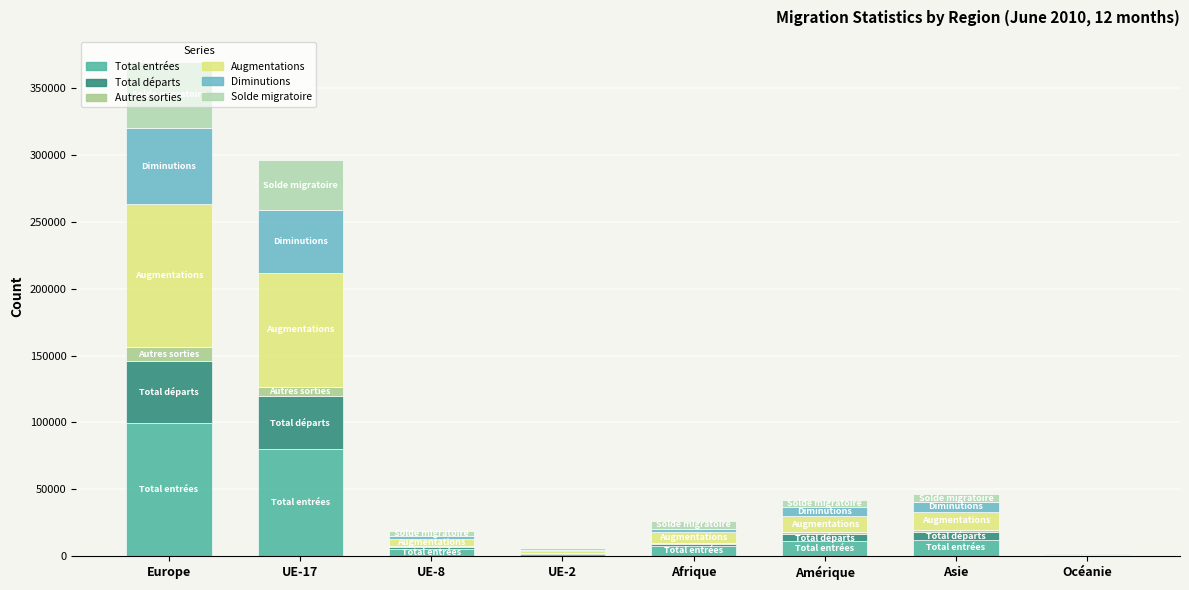

What is the label of the 1st bar from the left?

Europe